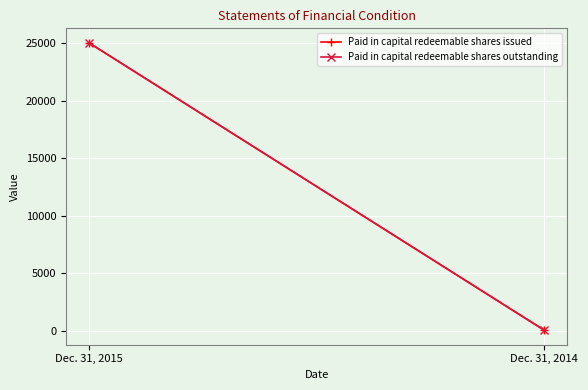

How many data points does each series have?

2